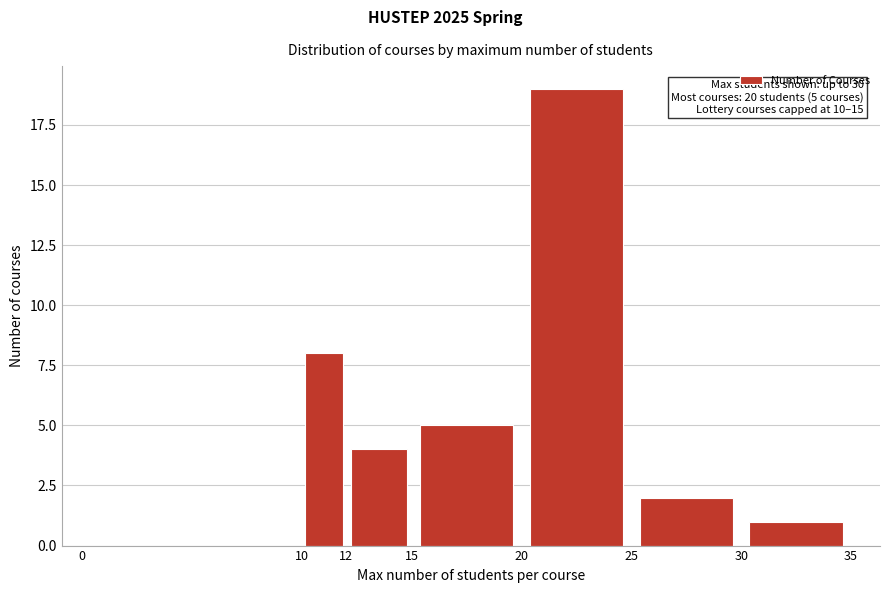

Which range on the x-axis has the tallest bar?

20 to 25